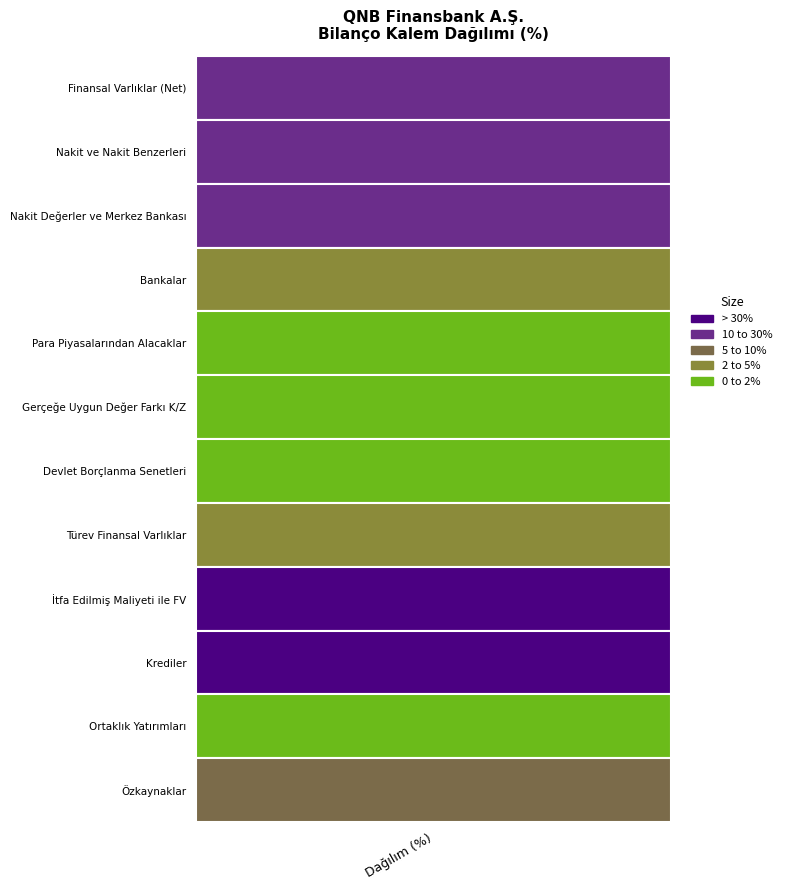

Rank the series at 2 from highest to lowest value.

İtfa Edilmiş Maliyeti ile FV, Krediler, Finansal Varlıklar (Net), Nakit ve Nakit Benzerleri, Nakit Değerler ve Merkez Bankası, Özkaynaklar, Türev Finansal Varlıklar, Bankalar, Ortaklık Yatırımları, Gerçeğe Uygun Değer Farkı K/Z, Para Piyasalarından Alacaklar, Devlet Borçlanma Senetleri